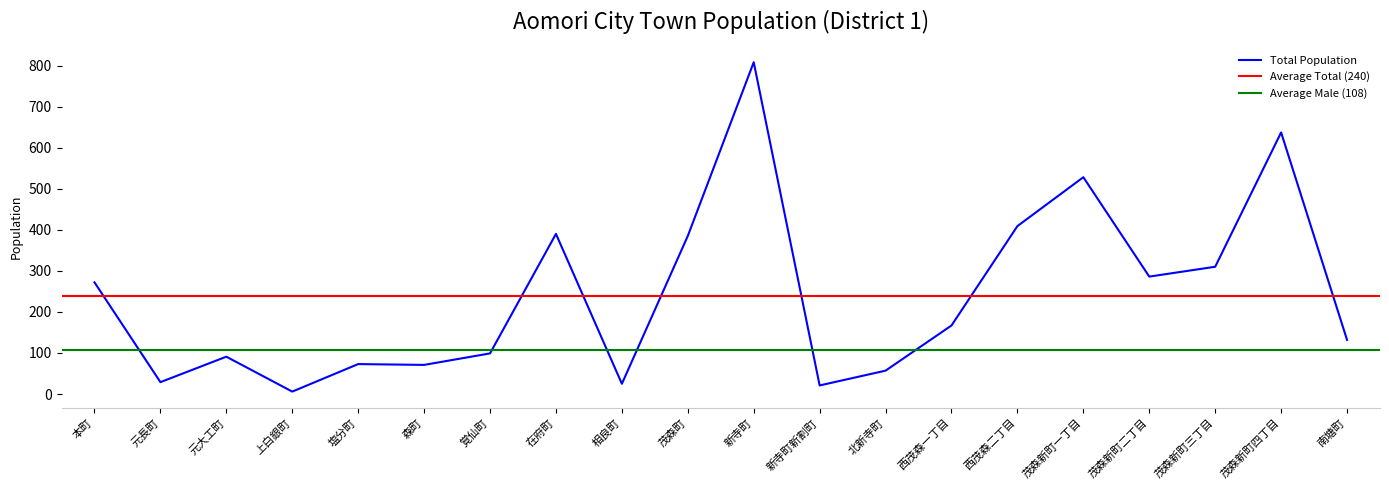

List the labels in order of value, smallest first.

上白銀町, 新寺町新割町, 相良町, 元長町, 北新寺町, 森町, 塩分町, 元大工町, 覚仙町, 南塘町, 西茂森一丁目, 本町, 茂森新町二丁目, 茂森新町三丁目, 茂森町, 在府町, 西茂森二丁目, 茂森新町一丁目, 茂森新町四丁目, 新寺町